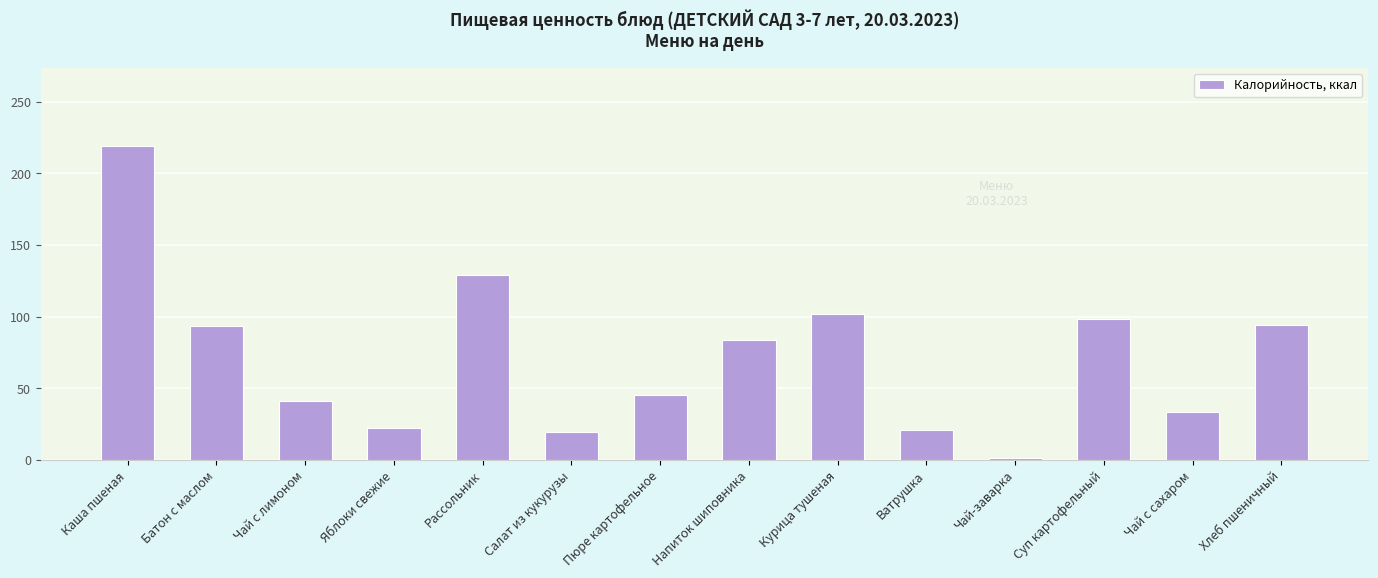

What is the label of the 11th bar from the right?

Яблоки свежие